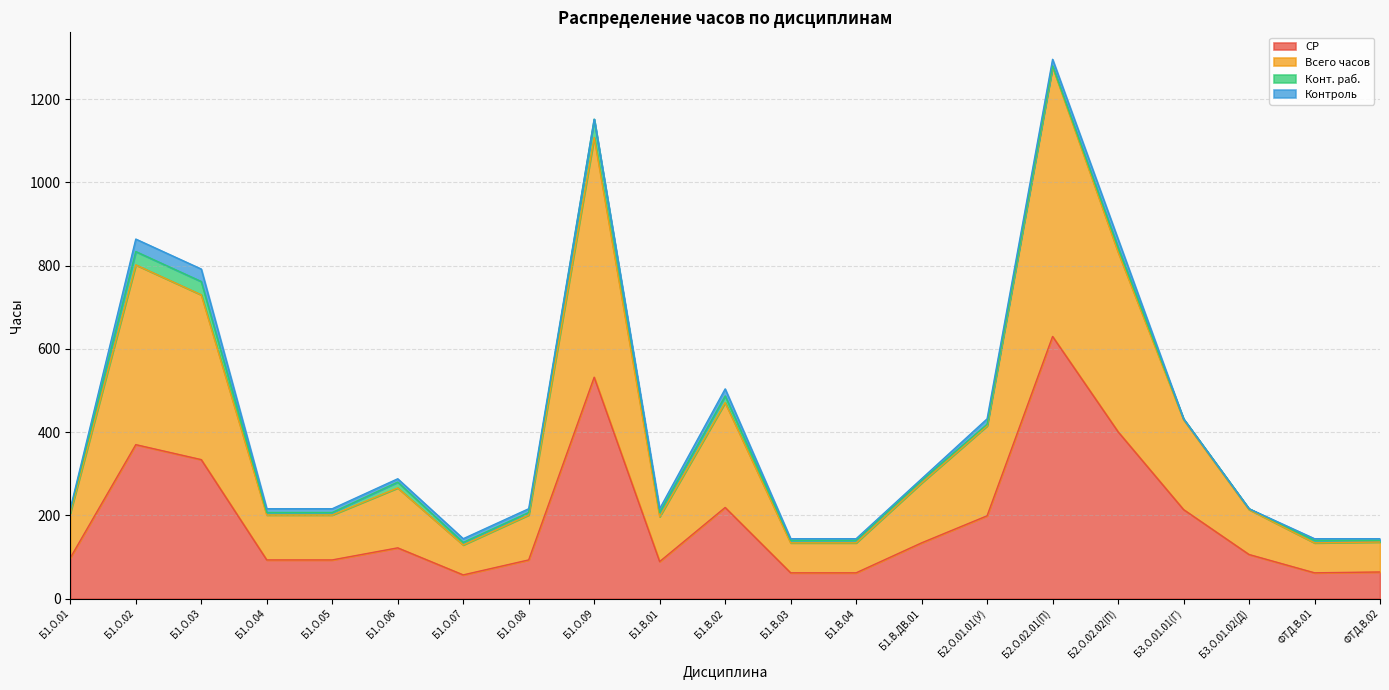

True or false: СР and Всего часов cross at least once.

False